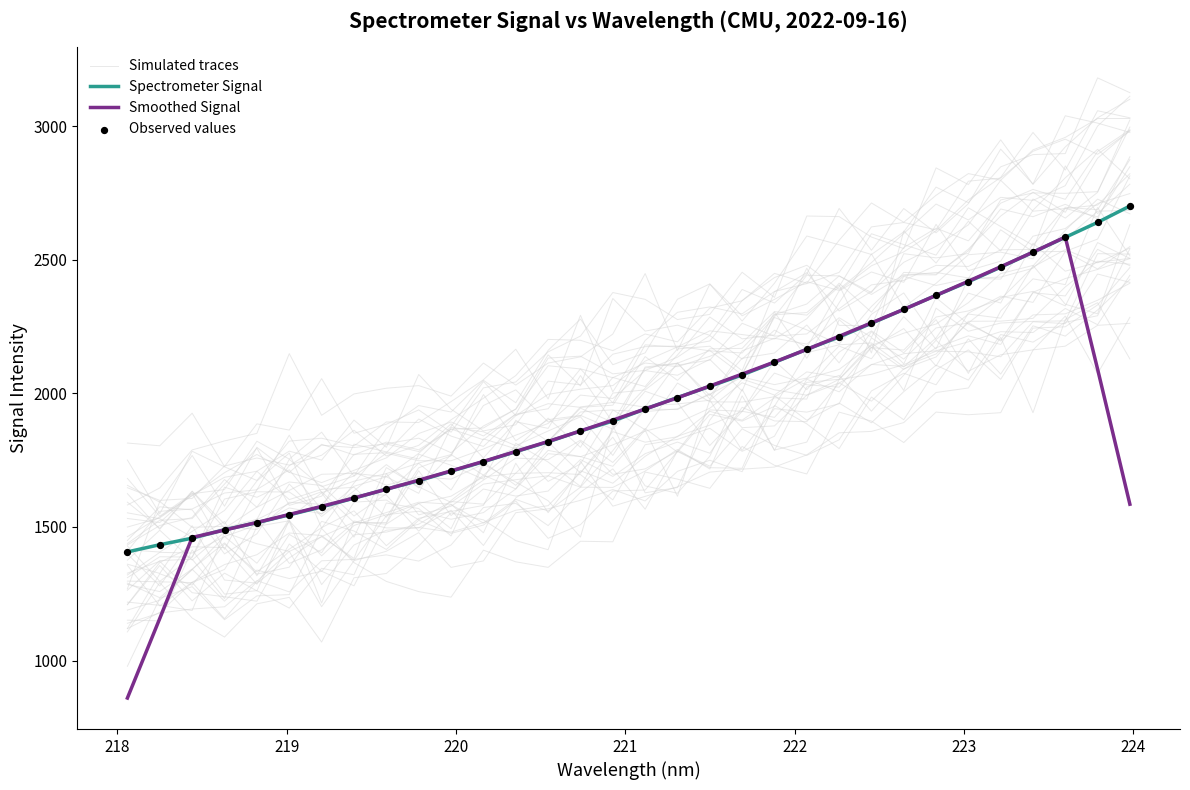

Is the value of Spectrometer Signal at 217 greater than the value of Smoothed Signal at 219?

No